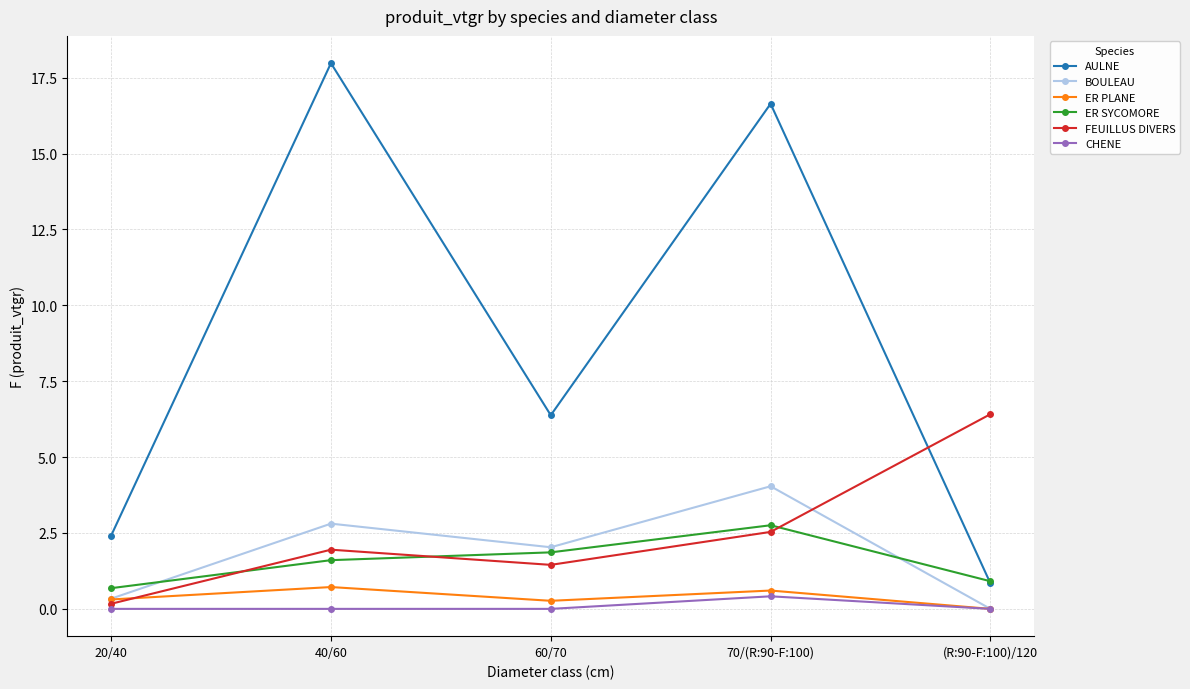

What is the maximum value shown in the chart?

18.0